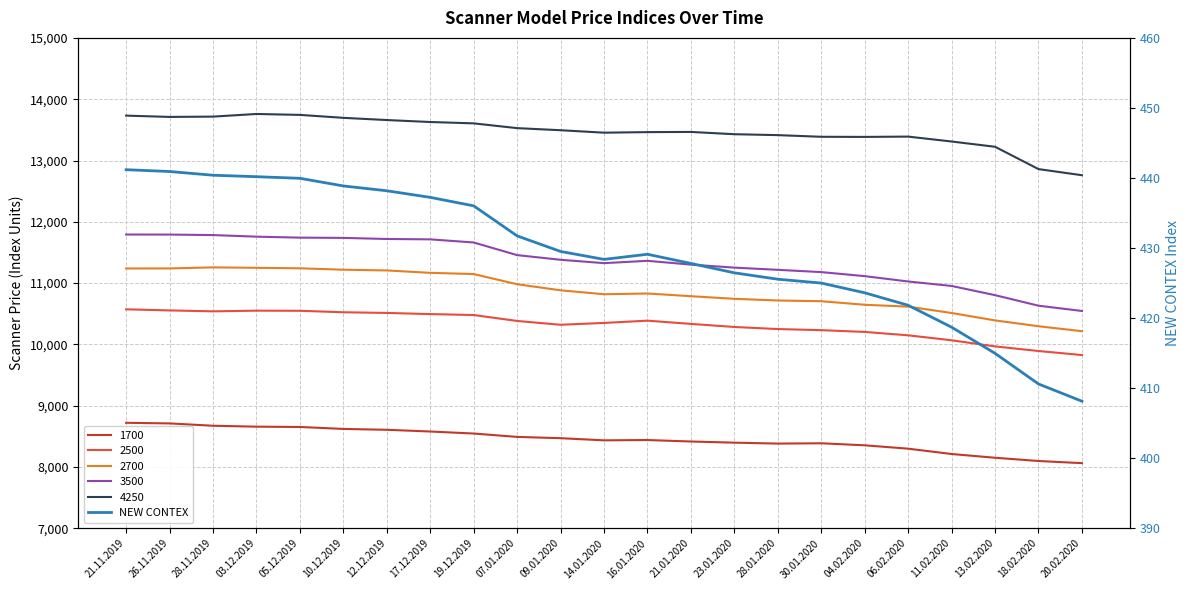

Rank the categories by value from lowest to highest.

20.02.2020, 18.02.2020, 13.02.2020, 11.02.2020, 06.02.2020, 04.02.2020, 30.01.2020, 28.01.2020, 23.01.2020, 21.01.2020, 14.01.2020, 16.01.2020, 09.01.2020, 07.01.2020, 19.12.2019, 17.12.2019, 12.12.2019, 10.12.2019, 05.12.2019, 03.12.2019, 28.11.2019, 26.11.2019, 21.11.2019